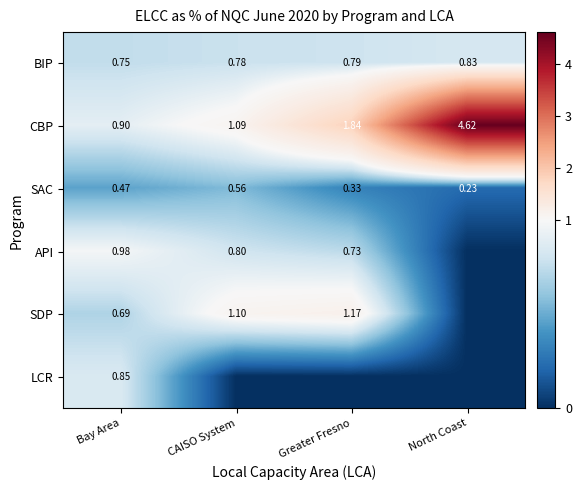

Where is BIP nearest to the value 0?

Bay Area